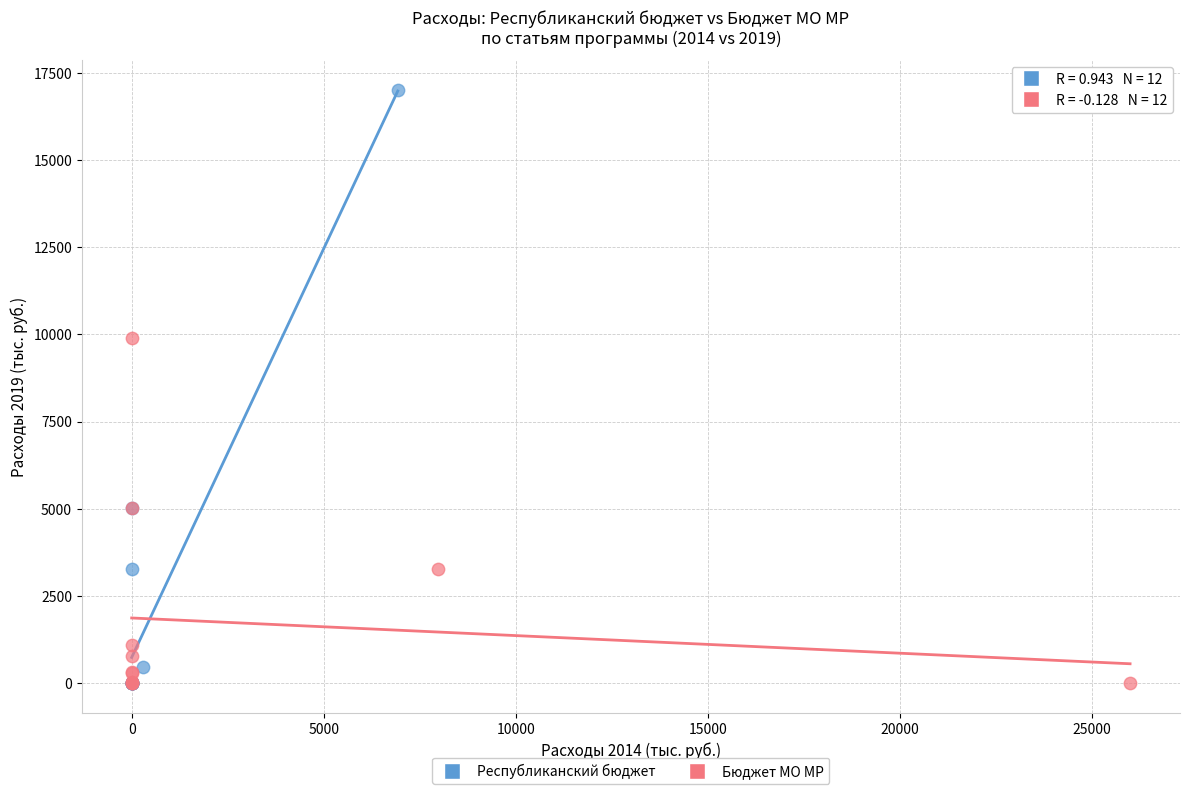

What are all the series names shown in the legend?

Республиканский бюджет, Бюджет МО МР